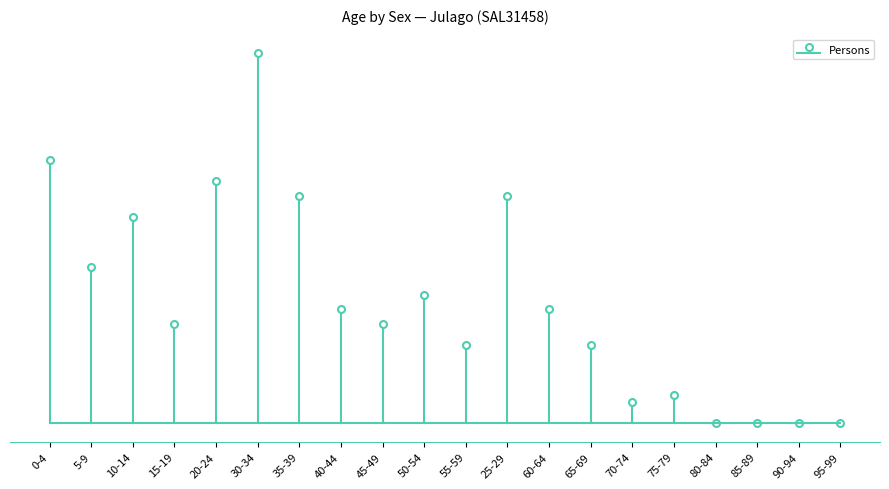

Rank the categories by value from highest to lowest.

30-34, 0-4, 20-24, 35-39, 25-29, 10-14, 5-9, 50-54, 40-44, 60-64, 15-19, 45-49, 55-59, 65-69, 75-79, 70-74, 80-84, 85-89, 90-94, 95-99